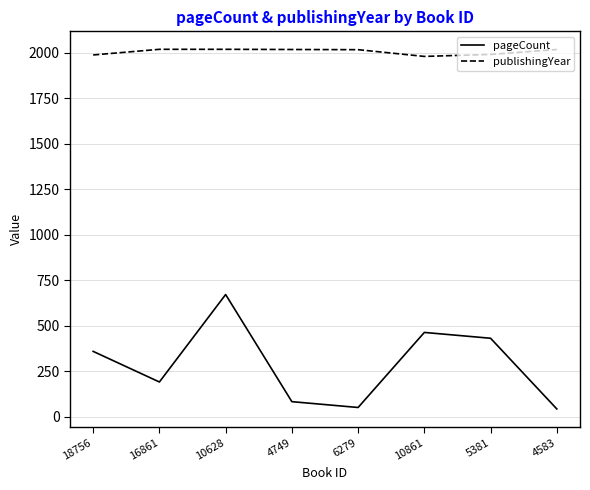

What is the minimum value shown in the chart?

44